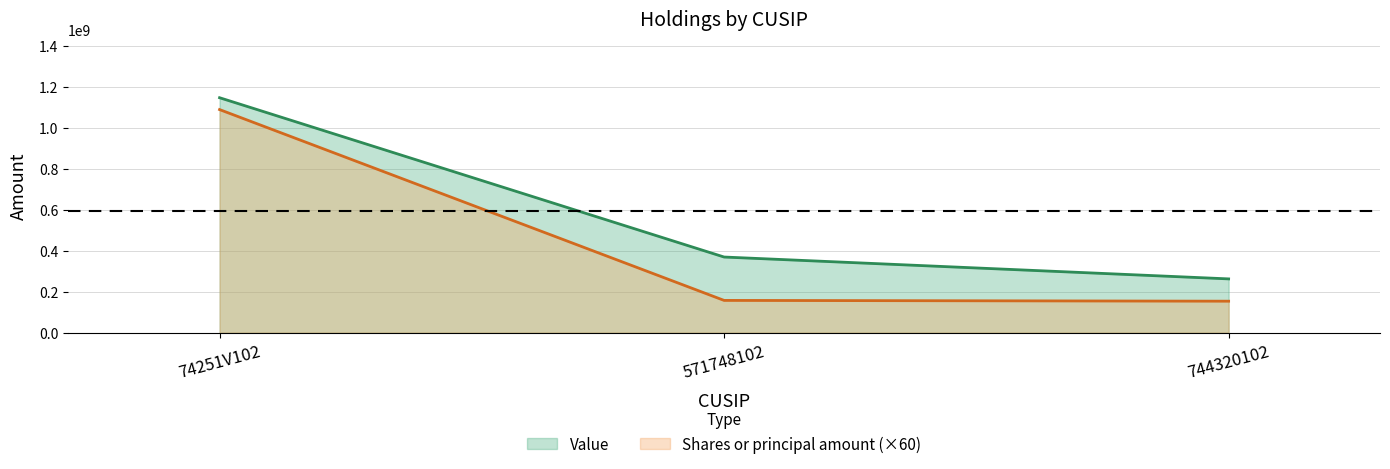

Rank the series at 74251V102 from lowest to highest value.

Shares or principal amount (×60), Value